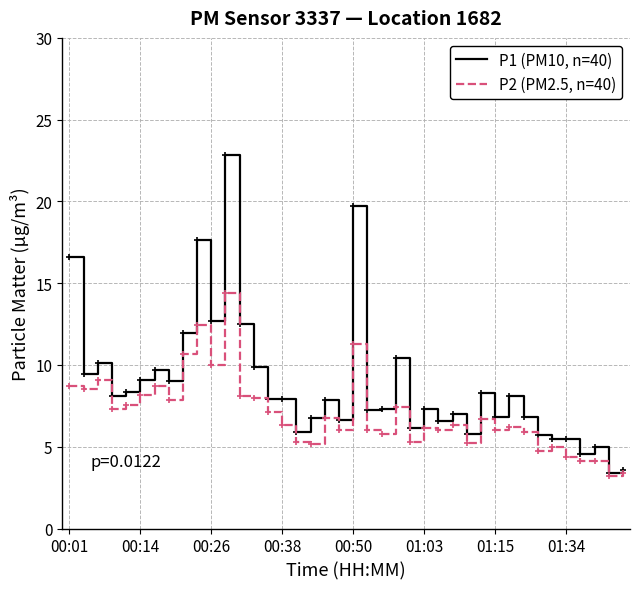

Is this an area chart (filled region under the line)?

No